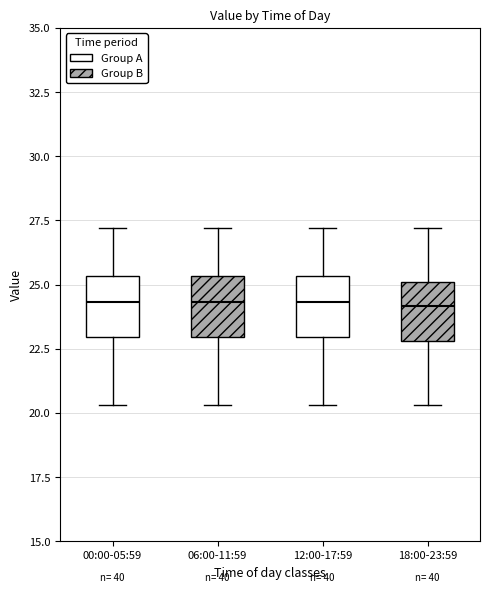

Where does the median line of the box for 06:00-11:59 sit on the y-axis? The values are not printed on the chart, so give them approximately, as read against the axis.

24.5